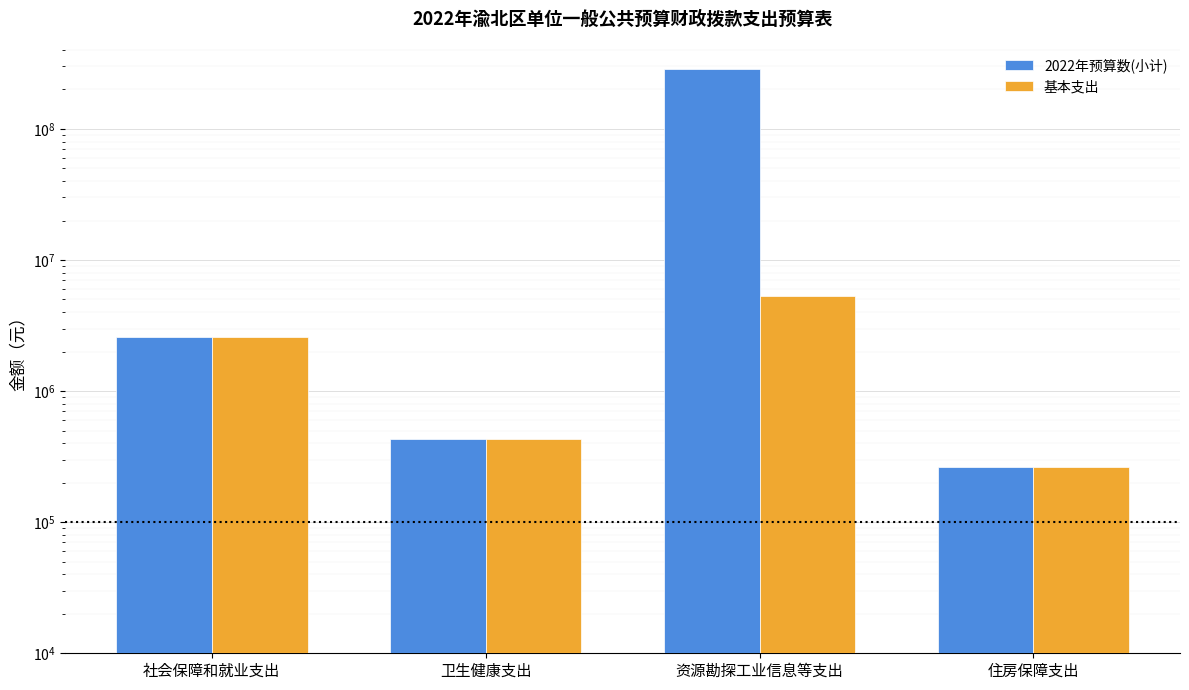

How many data points in 基本支出 are above 2586434?

2